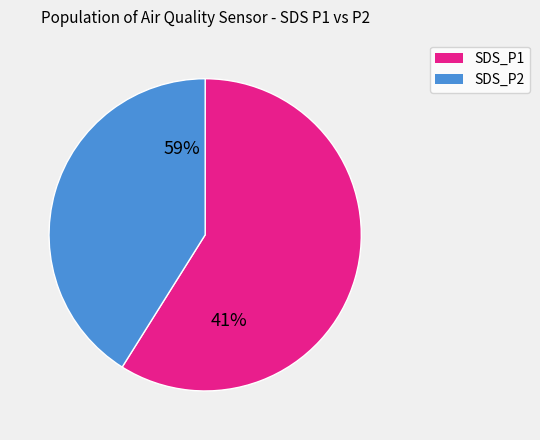

The 7 slice represents 1% of the pie. True or false?

False